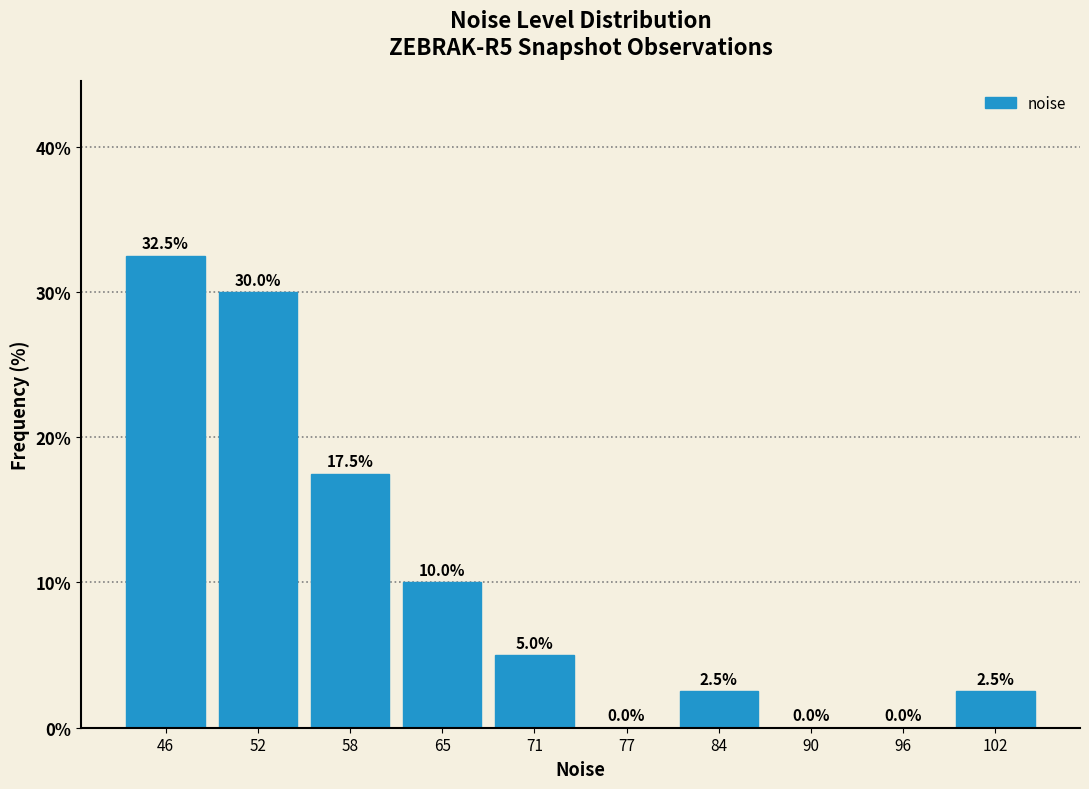

Reading left to right, what are all the values shown in this chart?

46=32.5	52=30.0	58=17.5	65=10.0	71=5.0	77=0.0	84=2.5	90=0.0	96=0.0	102=2.5